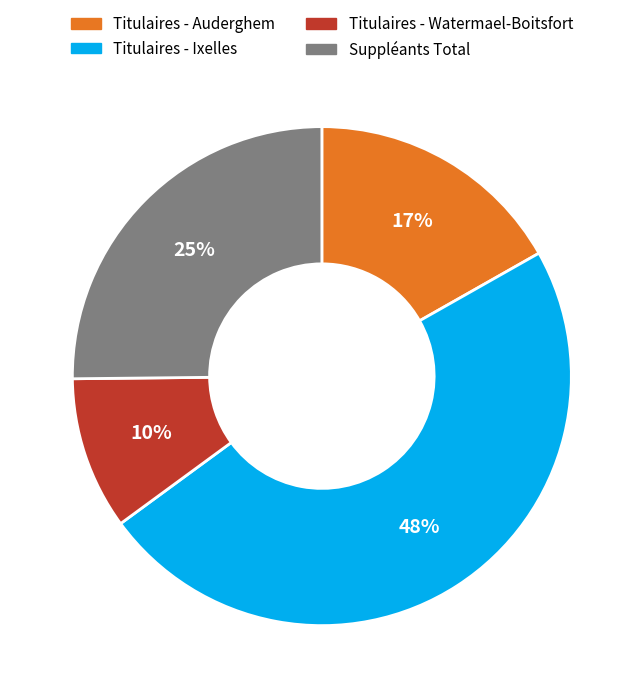

Rank the categories by value from highest to lowest.

Titulaires - Ixelles, Suppléants Total, Titulaires - Auderghem, Titulaires - Watermael-Boitsfort